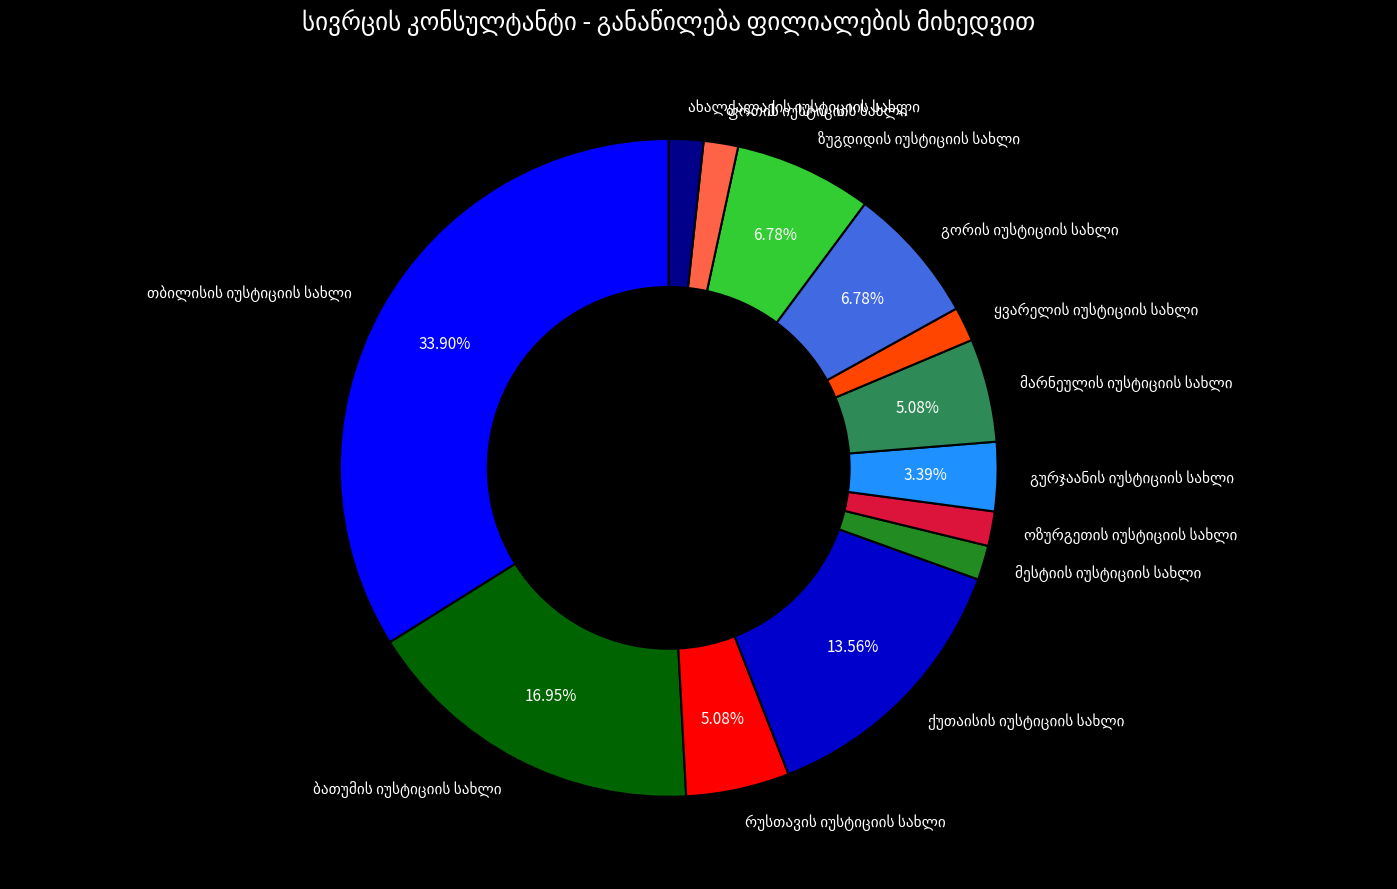

Does any single category account for the majority?

No